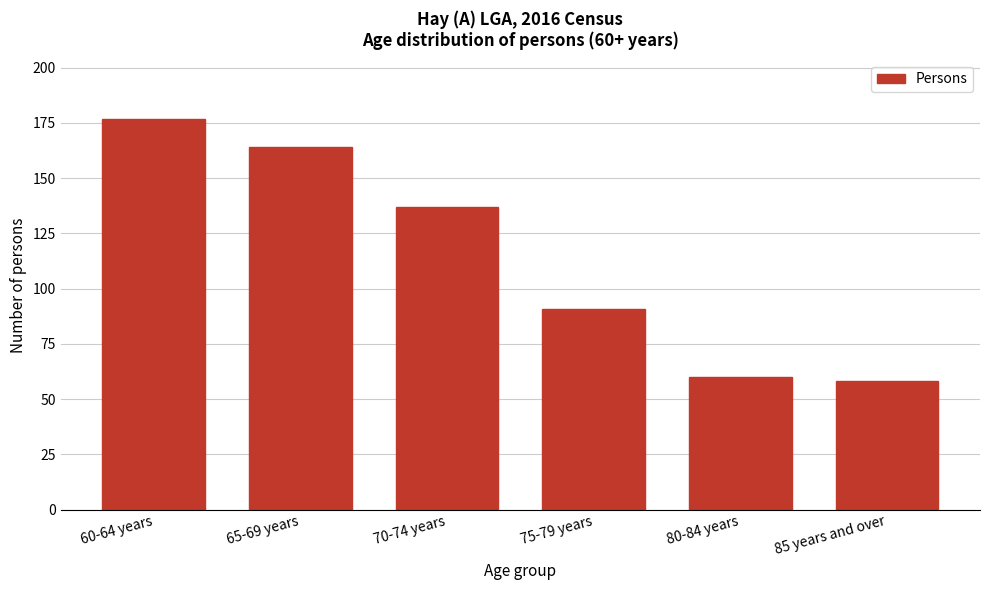

Reading left to right, extract all data points from this chart.

177	164	137	91	60	58